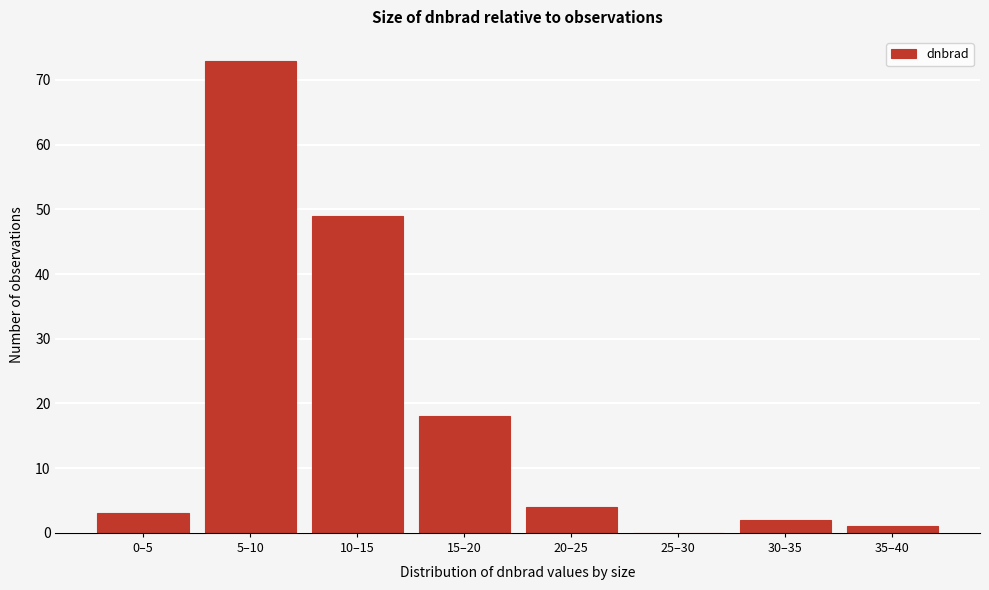

What is the change in value from 10–15 to 15–20?

-31